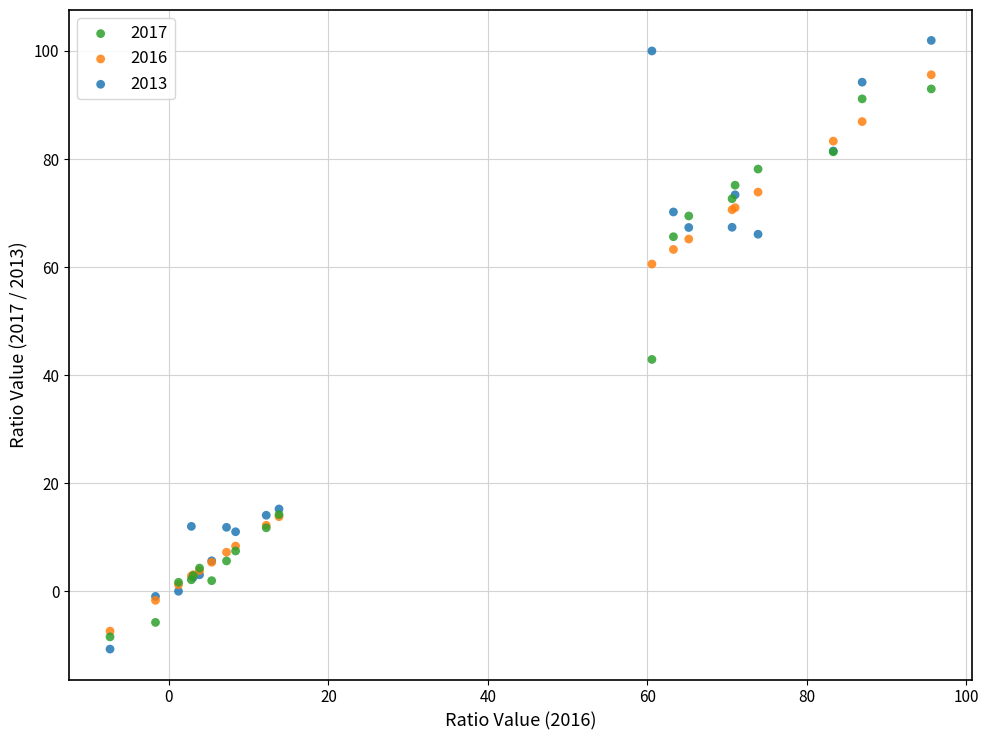

Which series contains the highest Y value?

2013